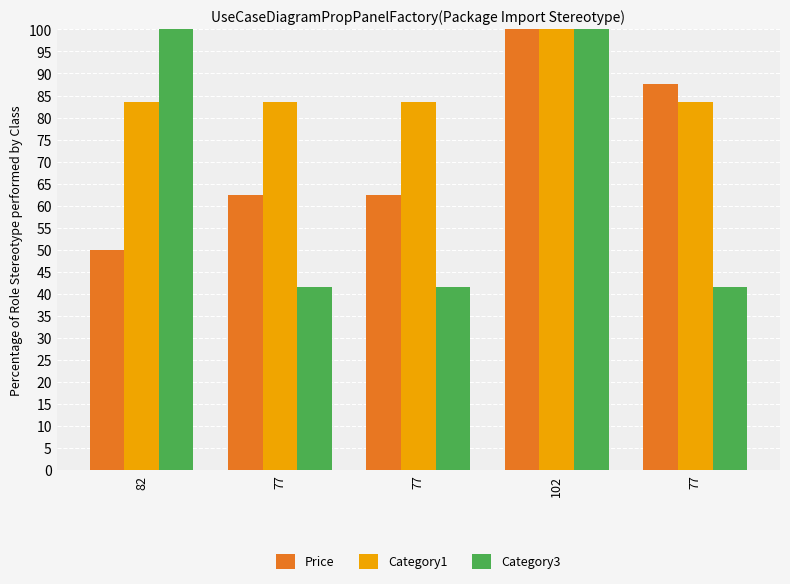

What is the difference between the Category1 values at 102 and 77?

16.4